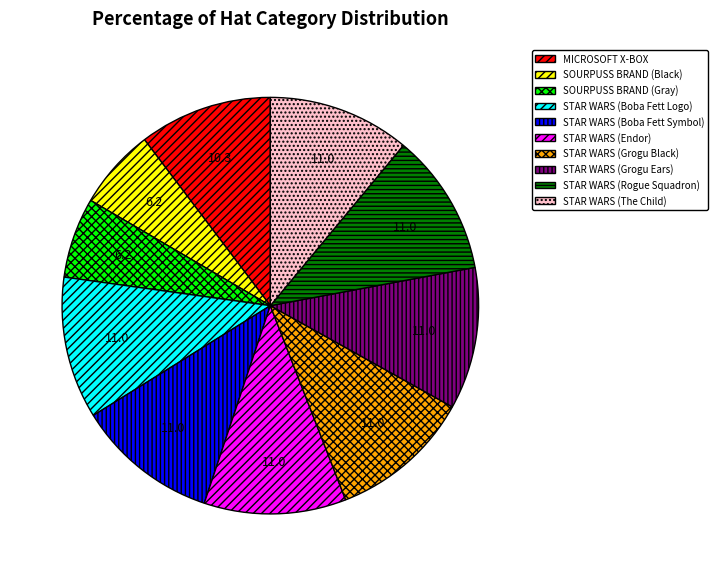

Is it true that STAR WARS (Grogu Black) is 2% of the pie?

False